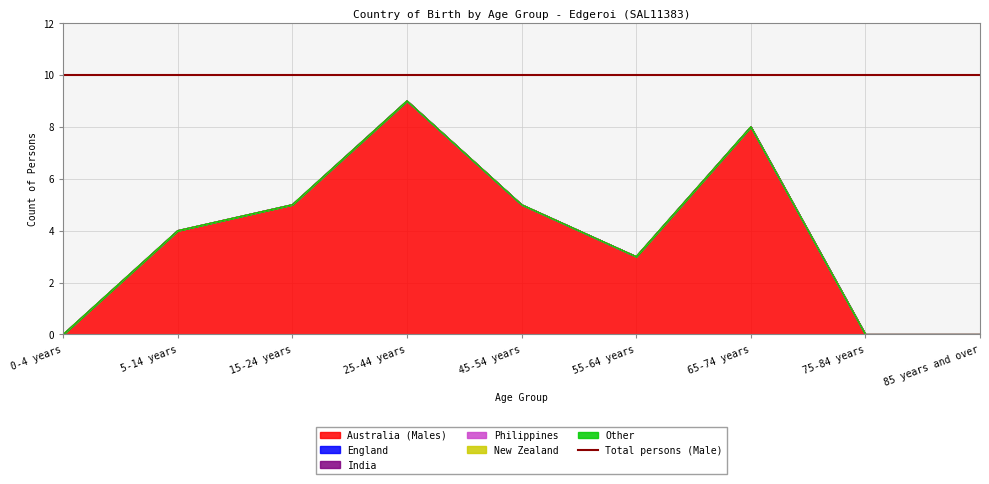

Rank the series by their maximum value, from lowest to highest.

England, India, Philippines, New Zealand, Other, Australia (Males)